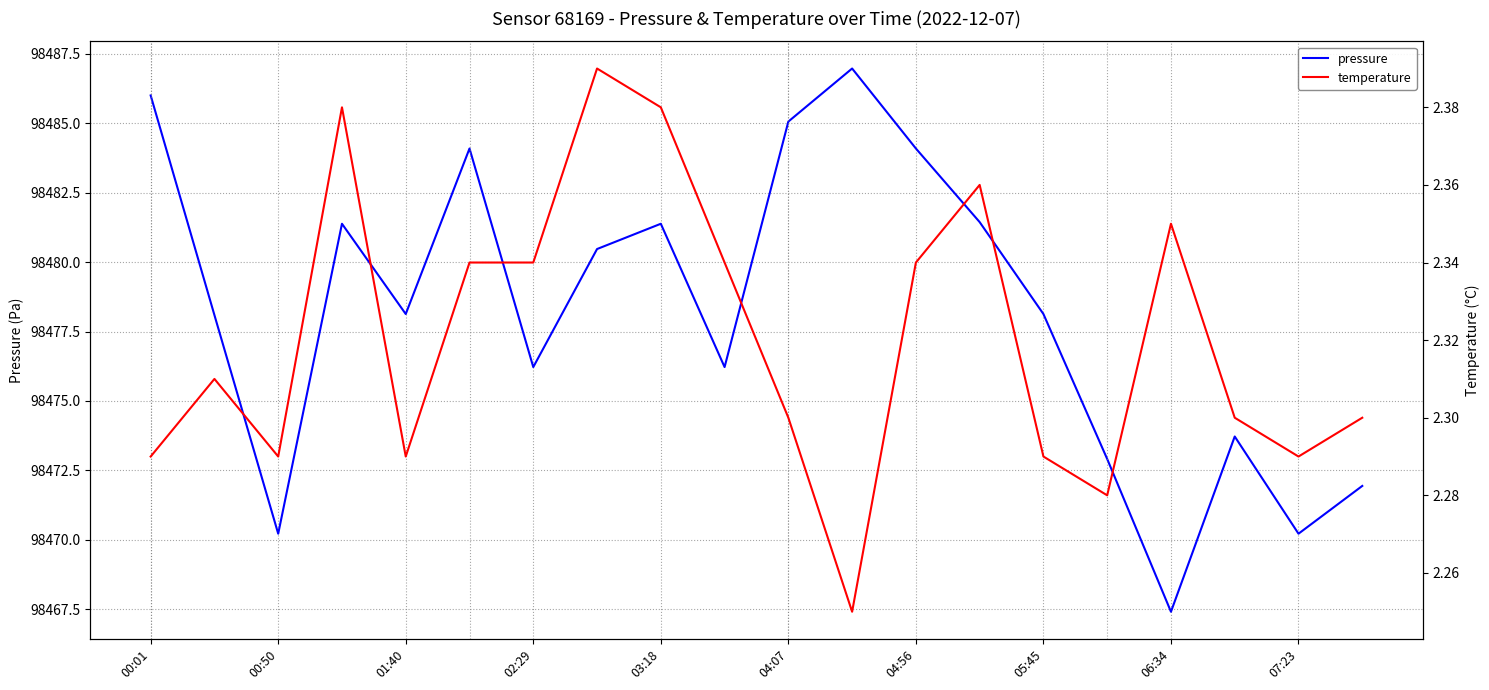

Is it true that pressure equals 98467.4 at 06:34?

True